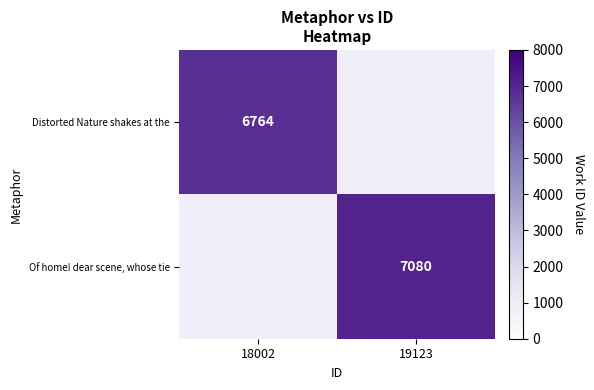

Count the number of categories in the chart.

2